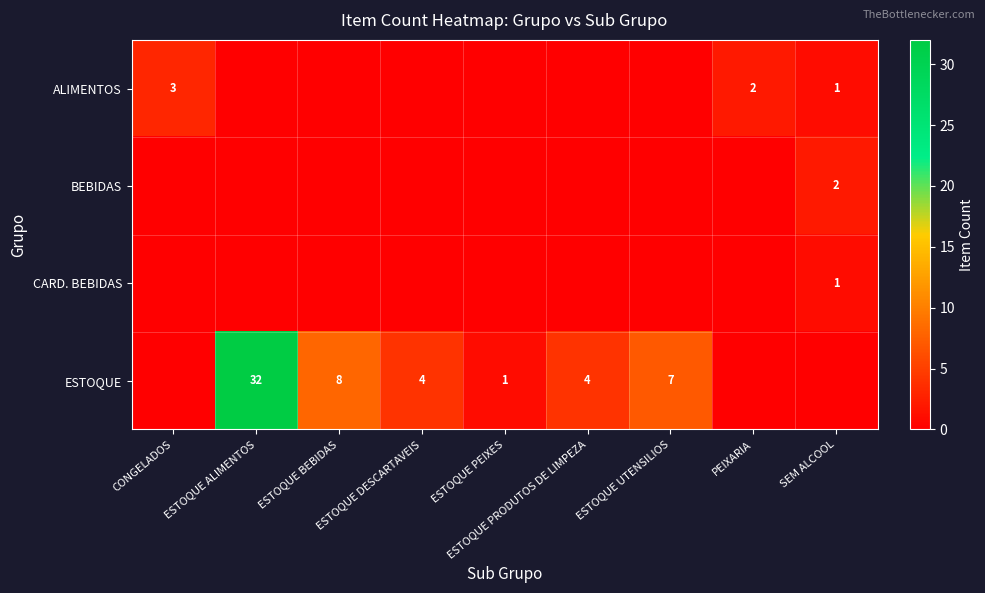

What is the total value across all series at ESTOQUE DESCARTAVEIS?

4